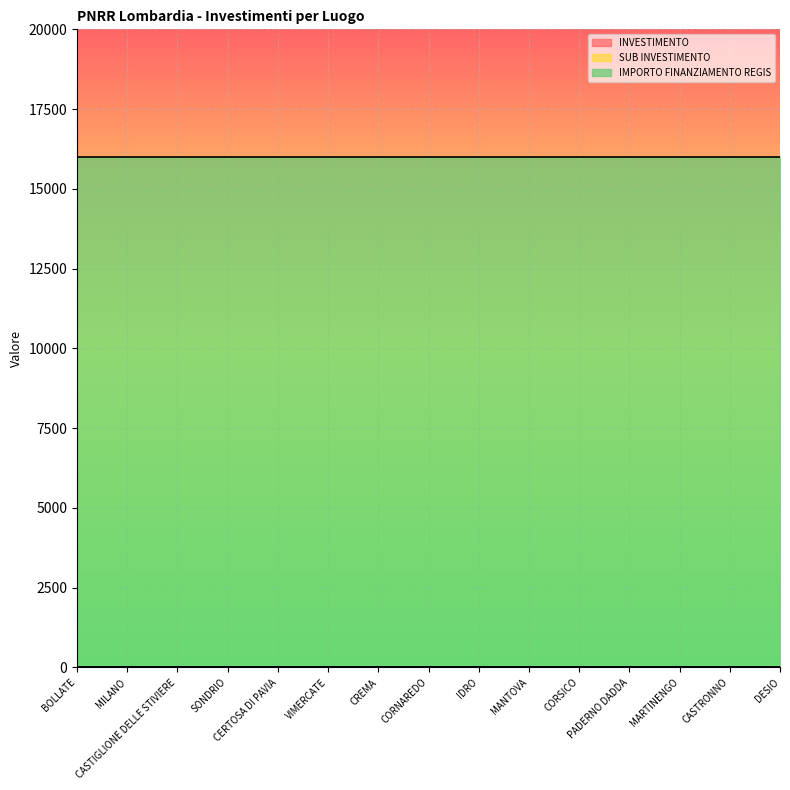

What is the sum of the SUB INVESTIMENTO values at VIMERCATE and CERTOSA DI PAVIA?

6.4